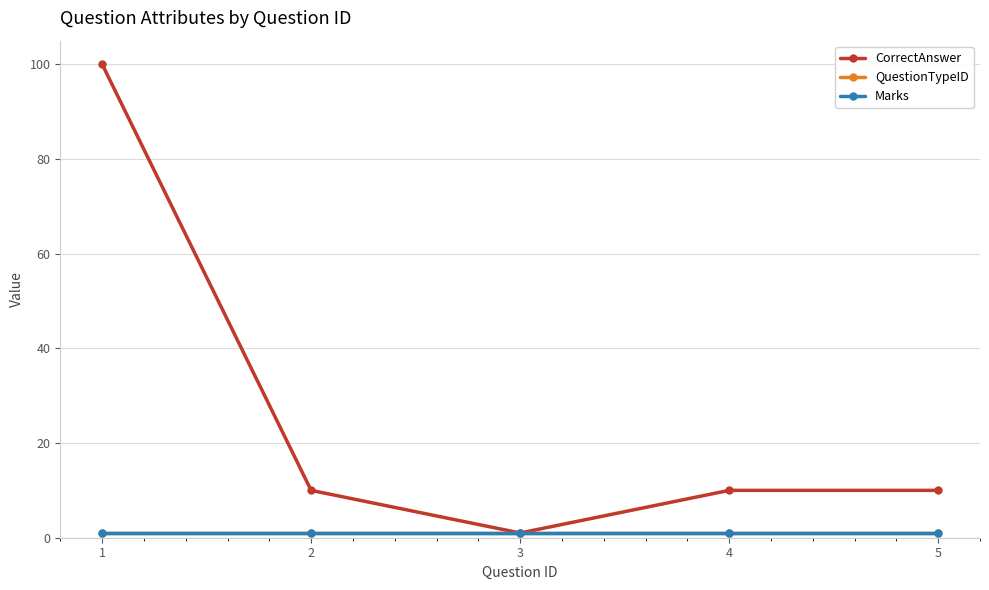

What are all the series names shown in the legend?

CorrectAnswer, QuestionTypeID, Marks